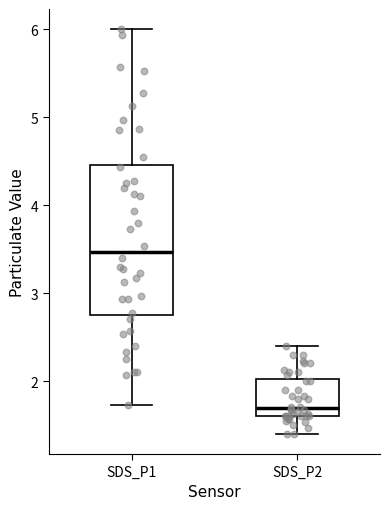

Comparing the boxes themselves (not the whiskers), which one is the tallest?

SDS_P1